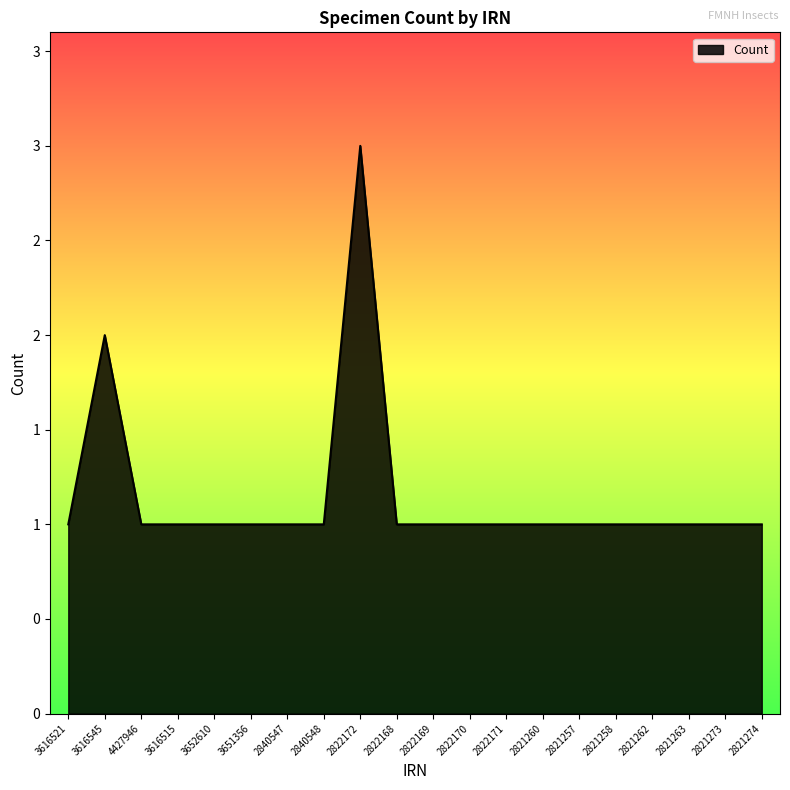

Is this an area chart (filled region under the line)?

Yes